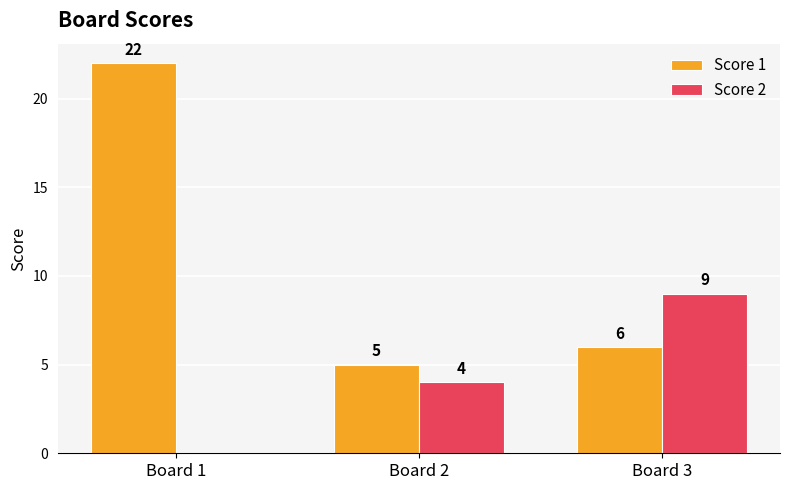

How many distinct data groups are displayed?

2